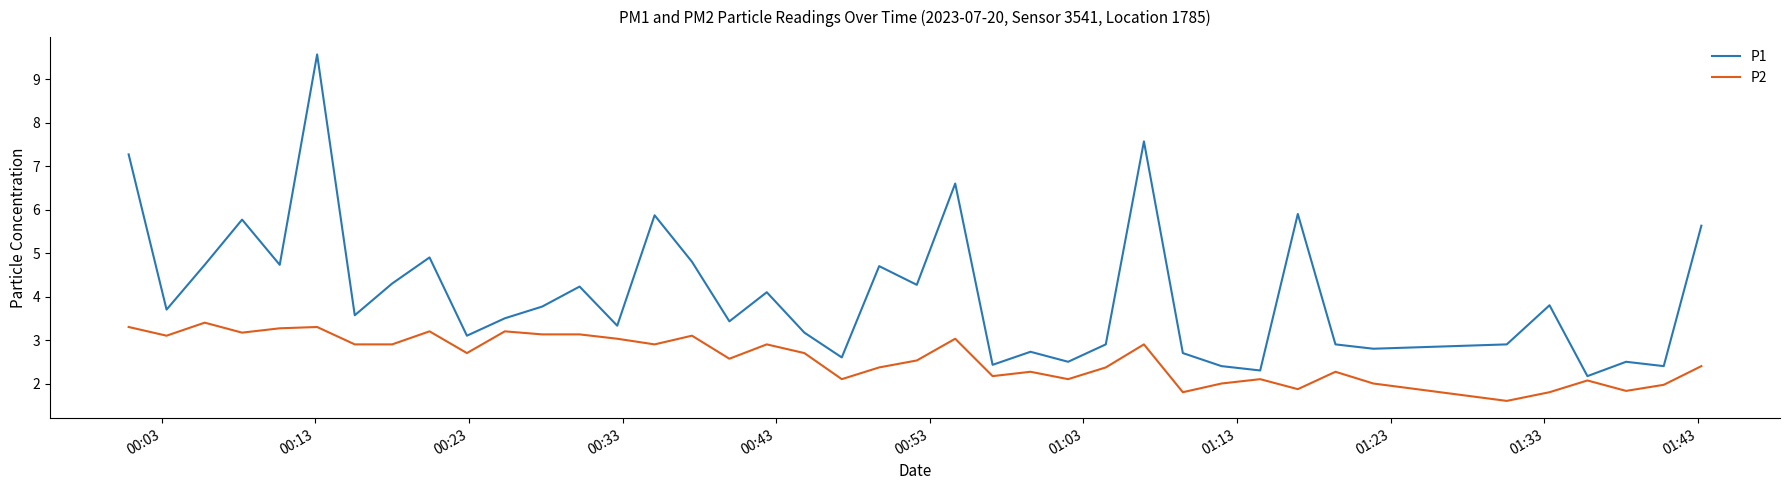

Which series has the widest spread of values?

P1